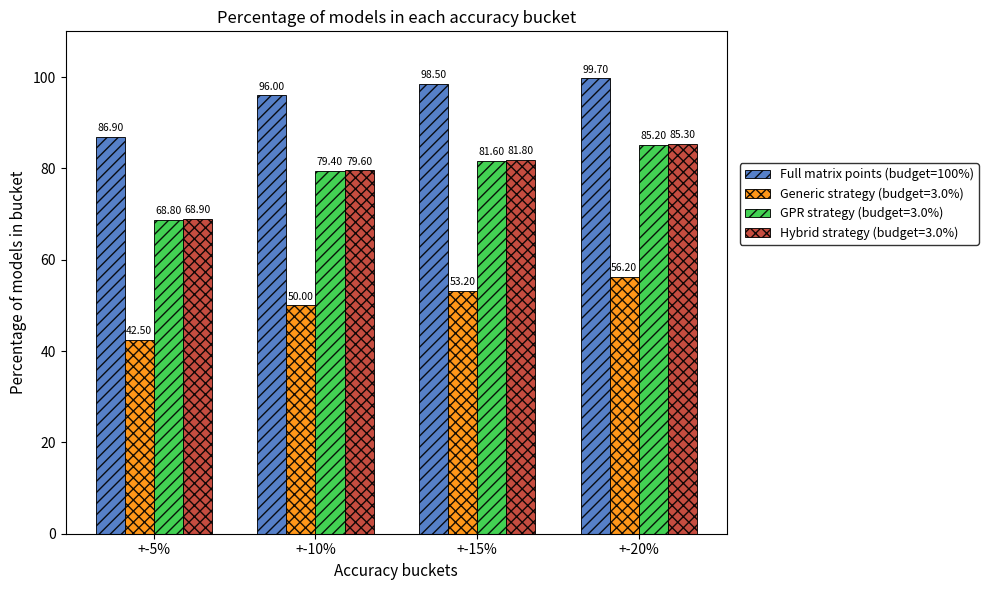

What is the spread (max minus min) of values at +-20%?

43.5